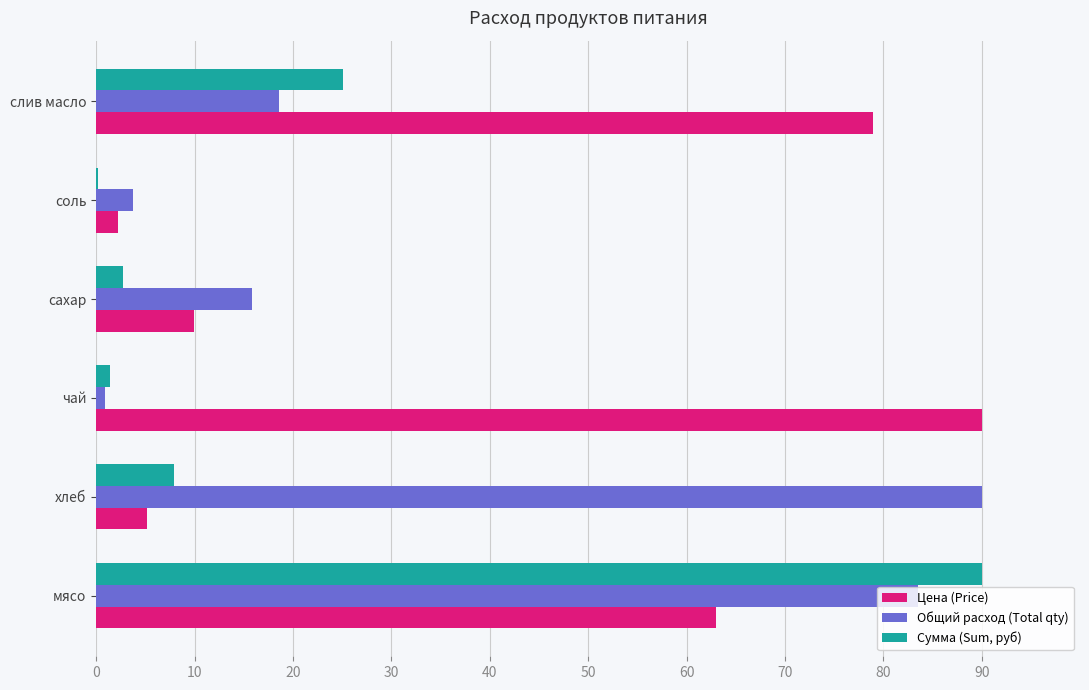

Between сахар and соль, which series saw the biggest shift?

Общий расход (Total qty)